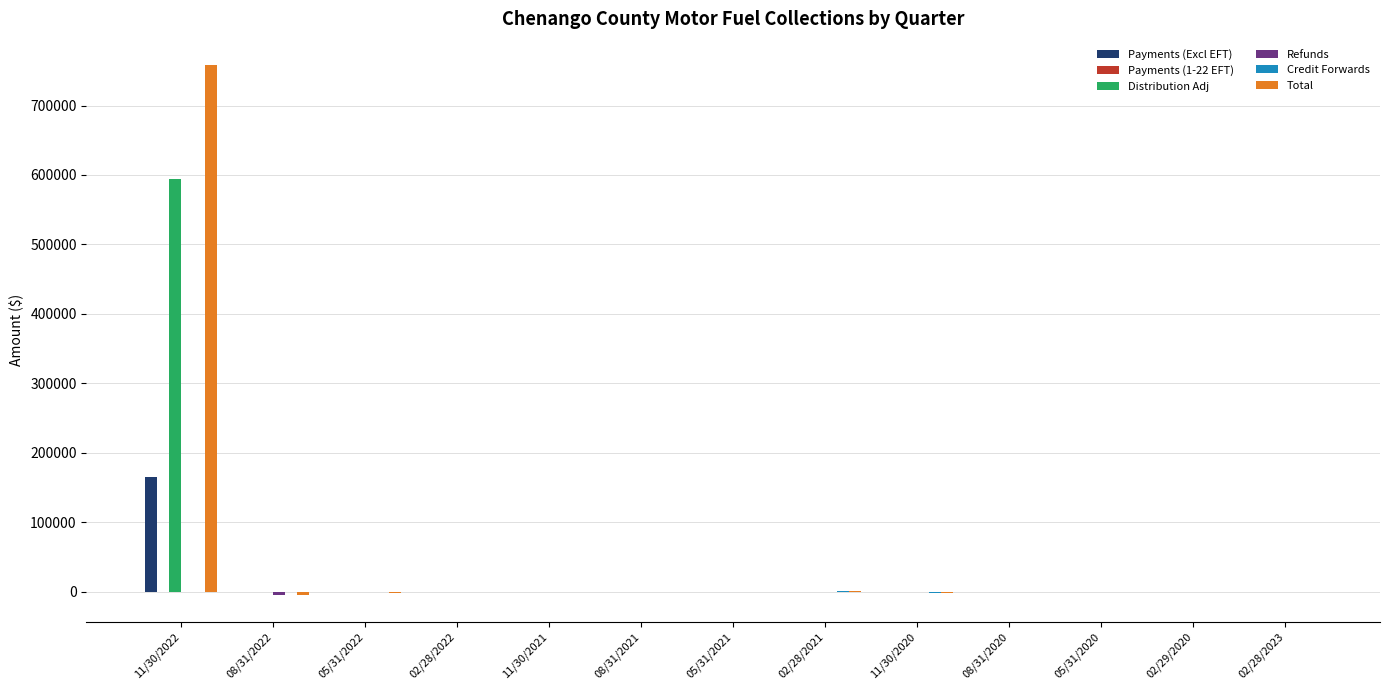

The Payments (Excl EFT) series shows 40984.6 at 11/30/2022. True or false?

False